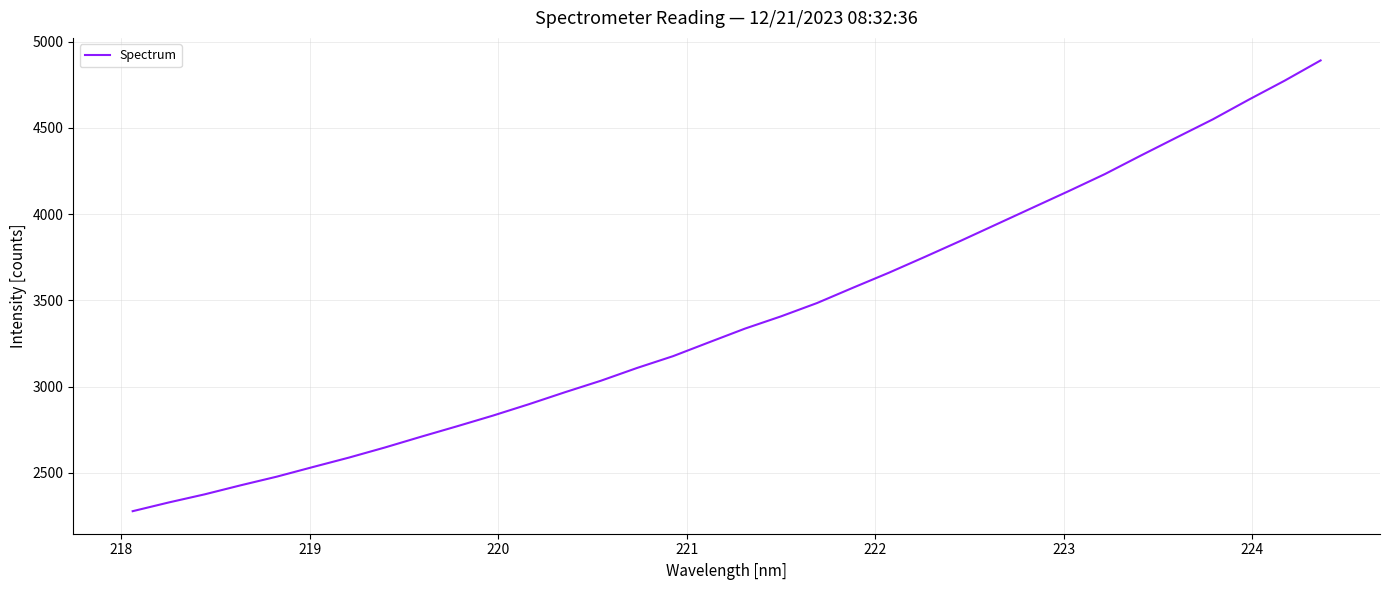

What is the smallest value displayed?

2277.0